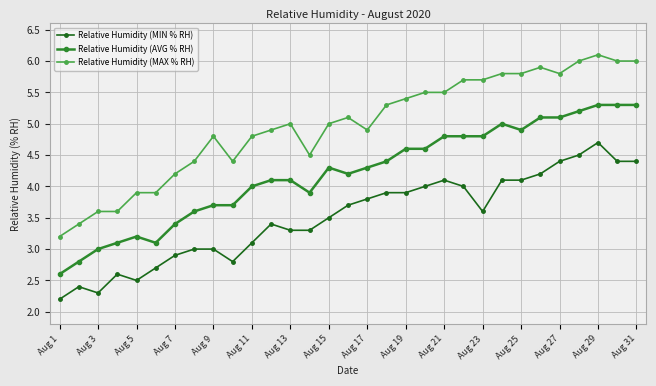

What is the difference between the maximum and second lowest values in the Relative Humidity (AVG % RH) series?

2.5